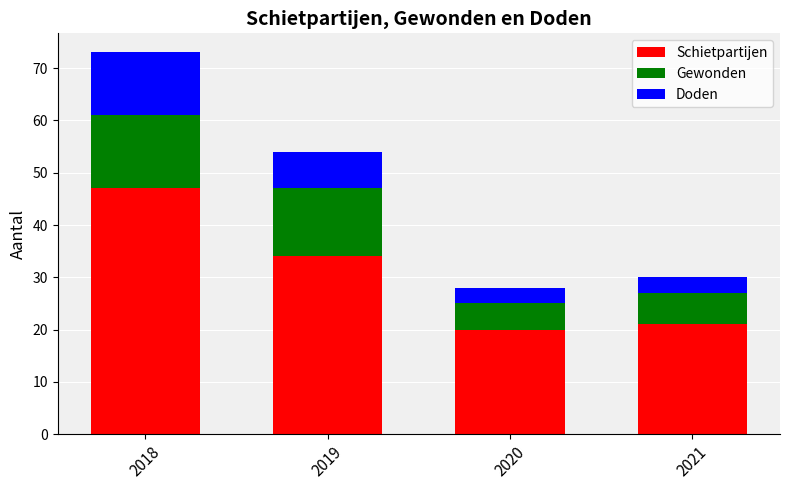

What is the minimum value for Schietpartijen?

20